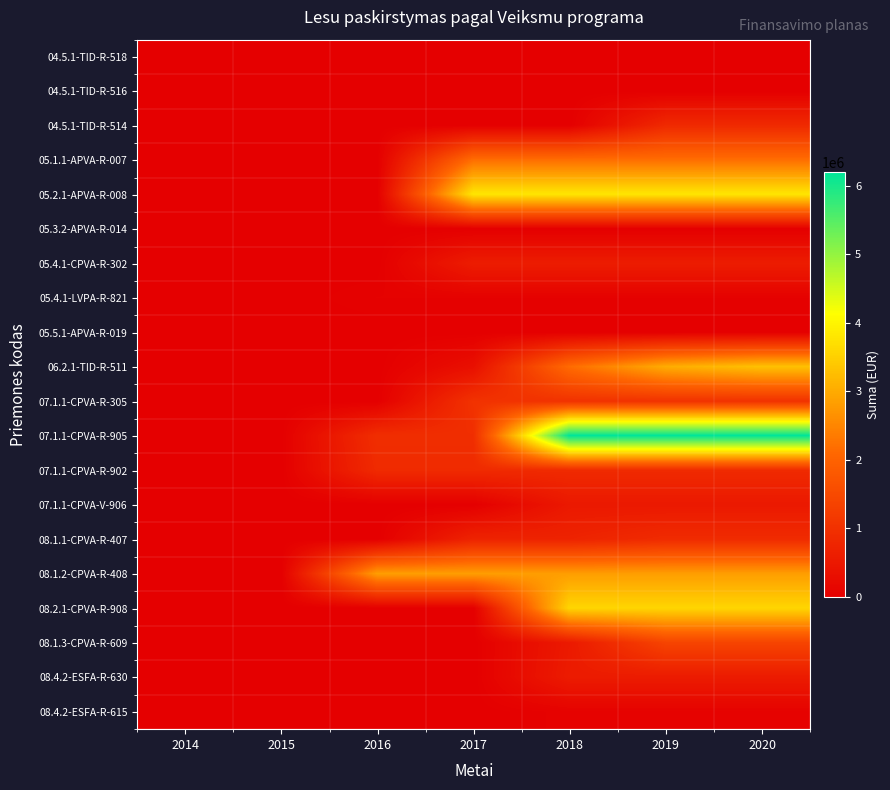

At which category is the sum across all series the highest?

2020